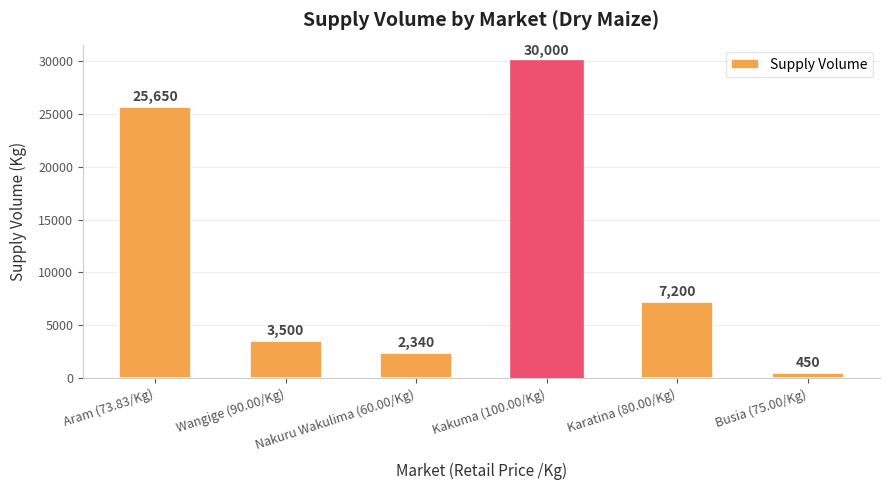

At which label is the value closest to 15225?

Karatina (80.00/Kg)